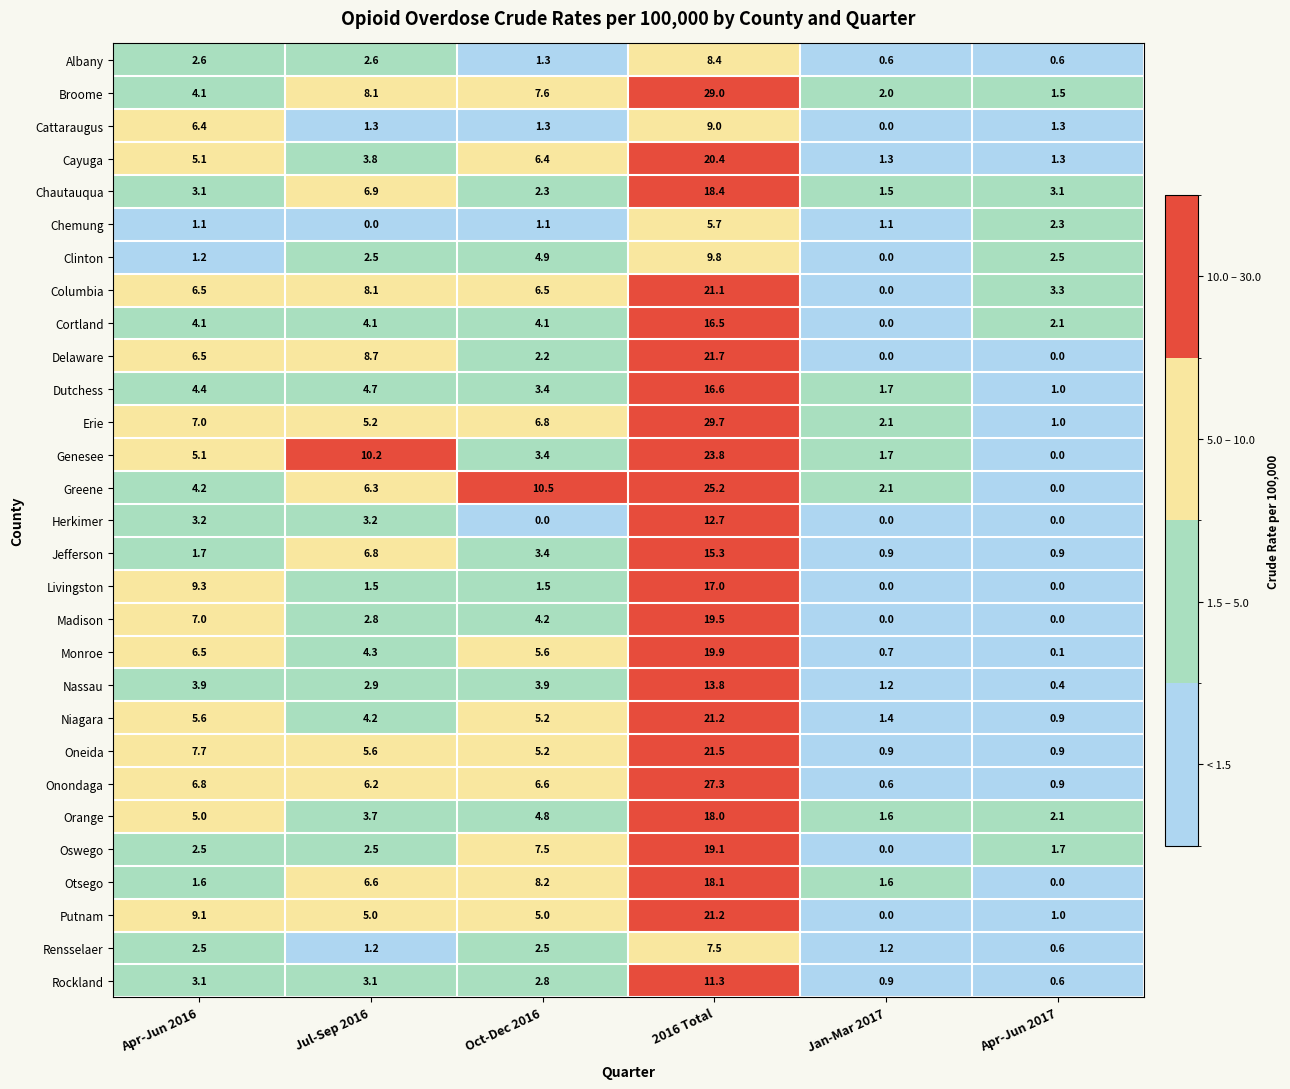

How many distinct data groups are displayed?

29